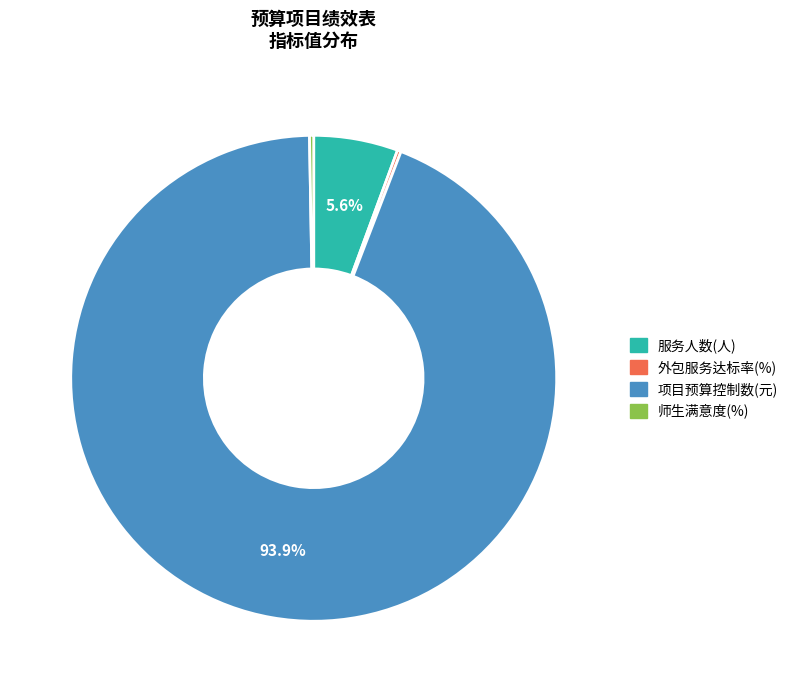

Which category has the biggest portion of the pie?

项目预算控制数(元)